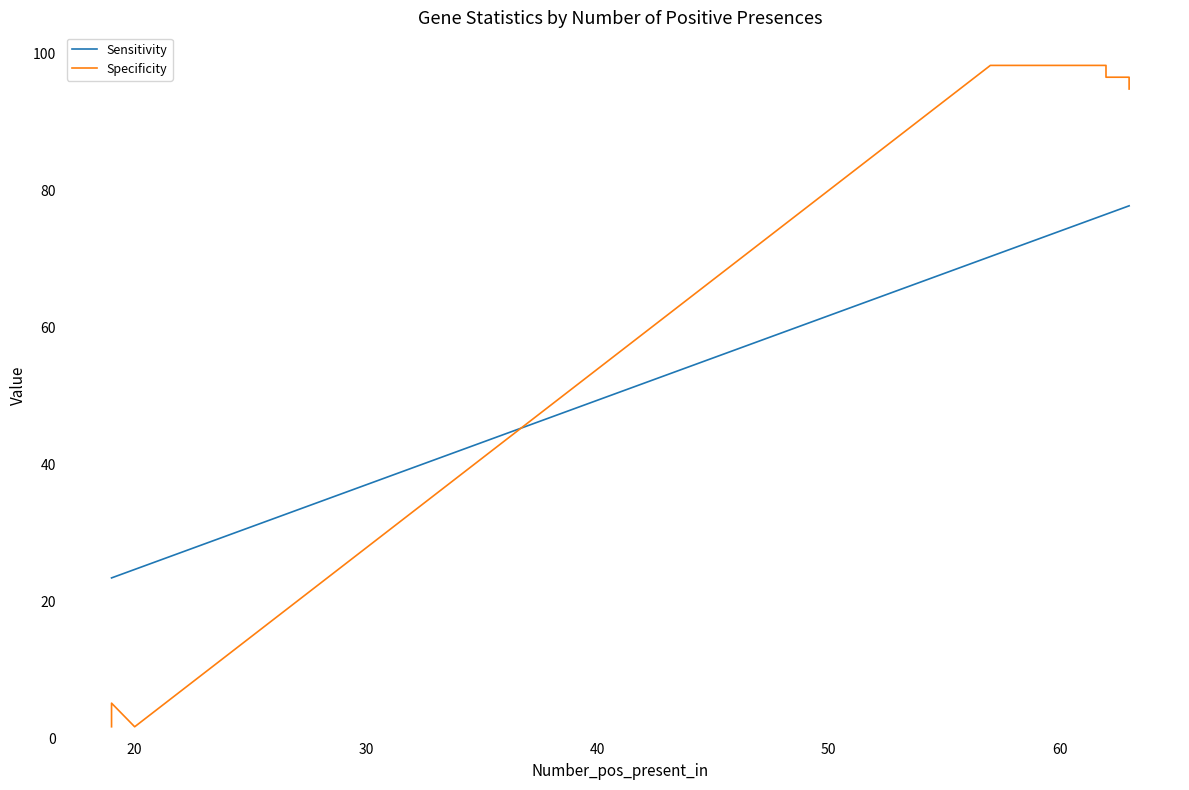

What is the lowest value of the Specificity series?

1.7